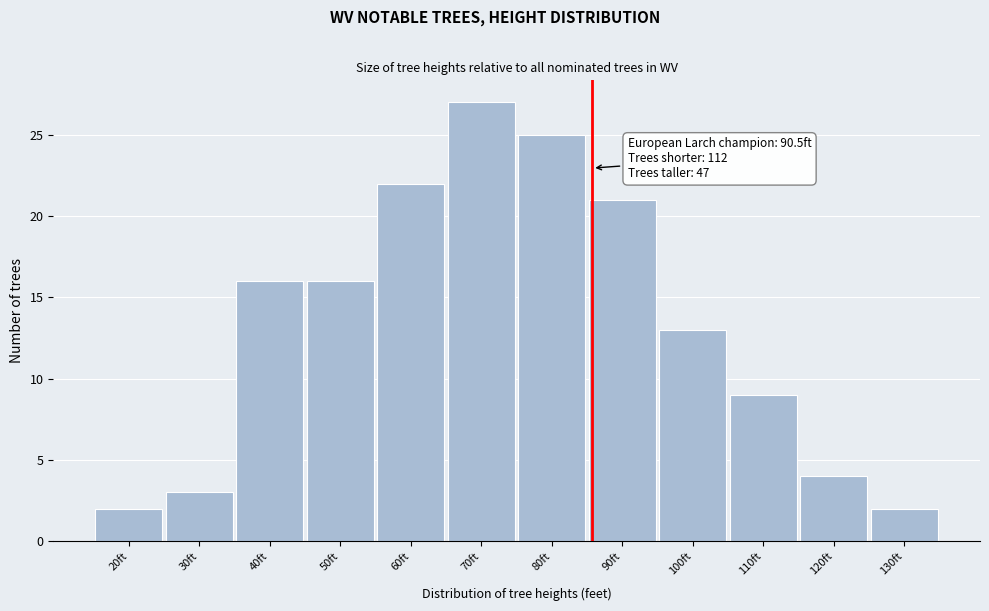

Reading left to right, what are all the values shown in this chart?

2	3	16	16	22	27	25	21	13	9	4	2